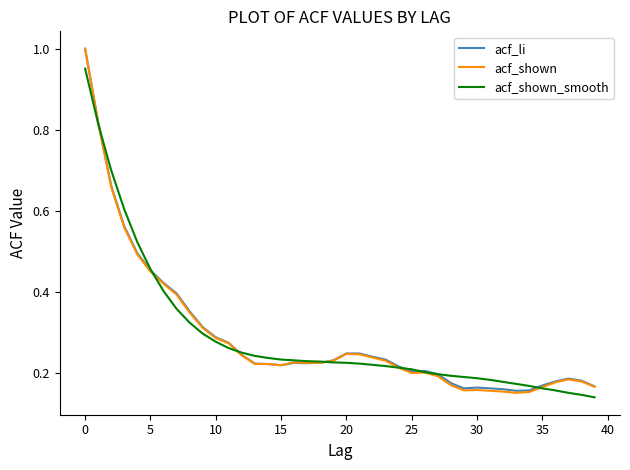

How many series are shown in this chart?

3